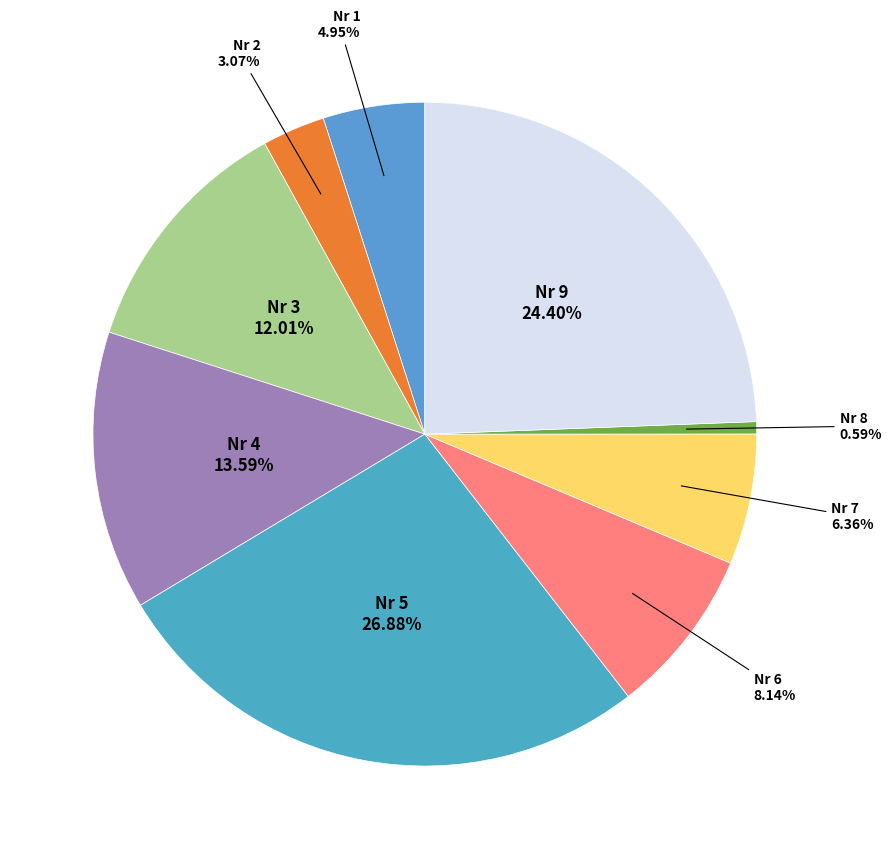

Which category has the smallest portion of the pie?

8